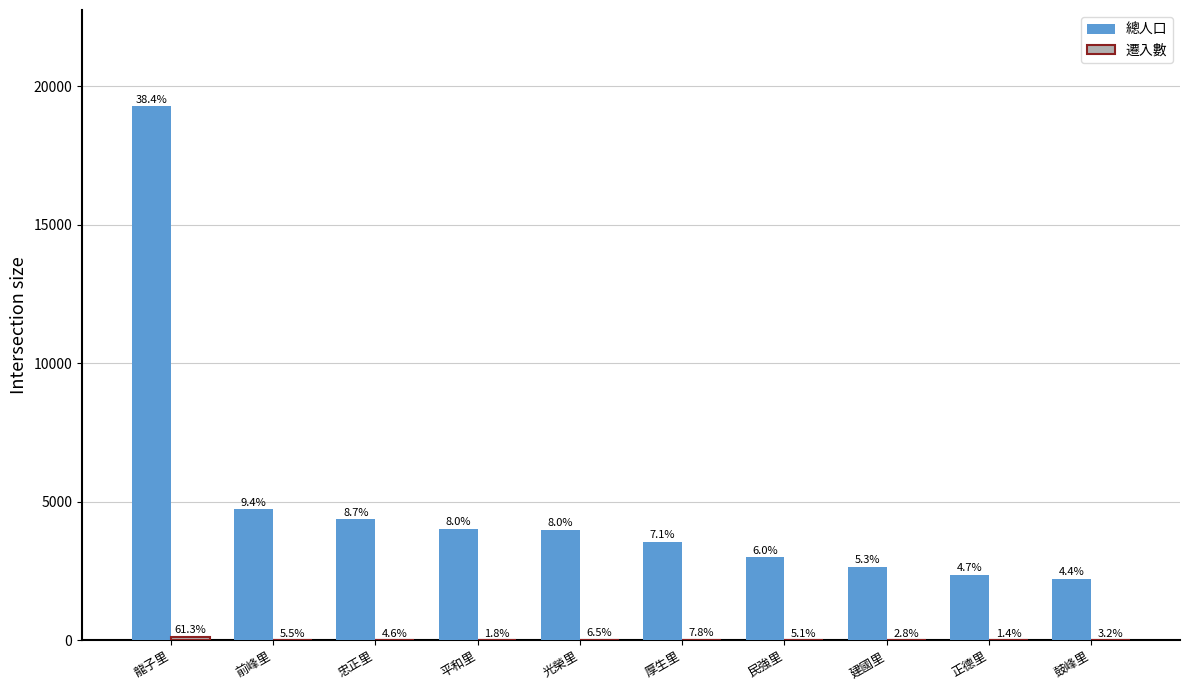

Are the bars horizontal?

No